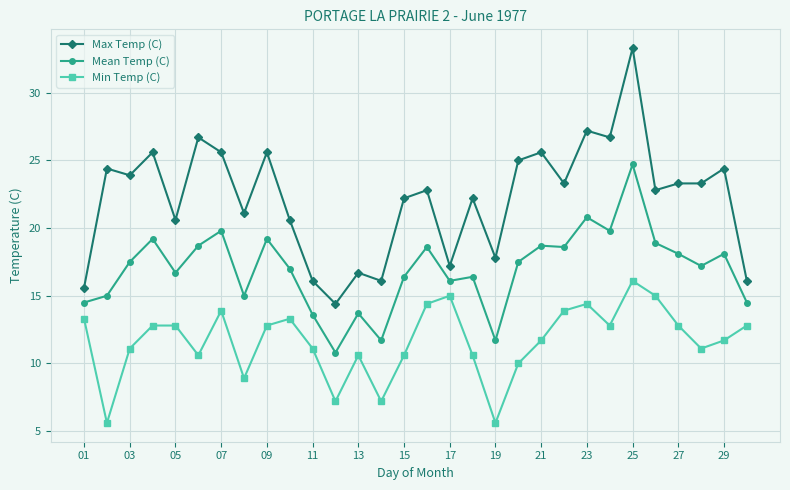

Does the chart display data point markers on the line(s)?

Yes